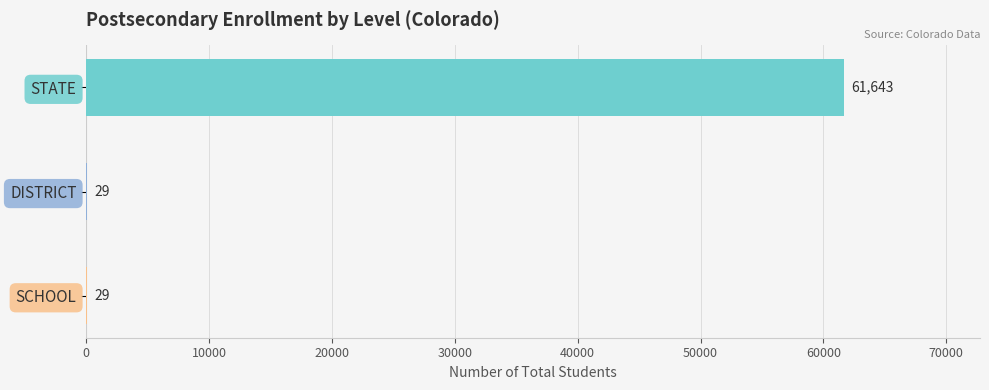

What is the sum of all values?

61701